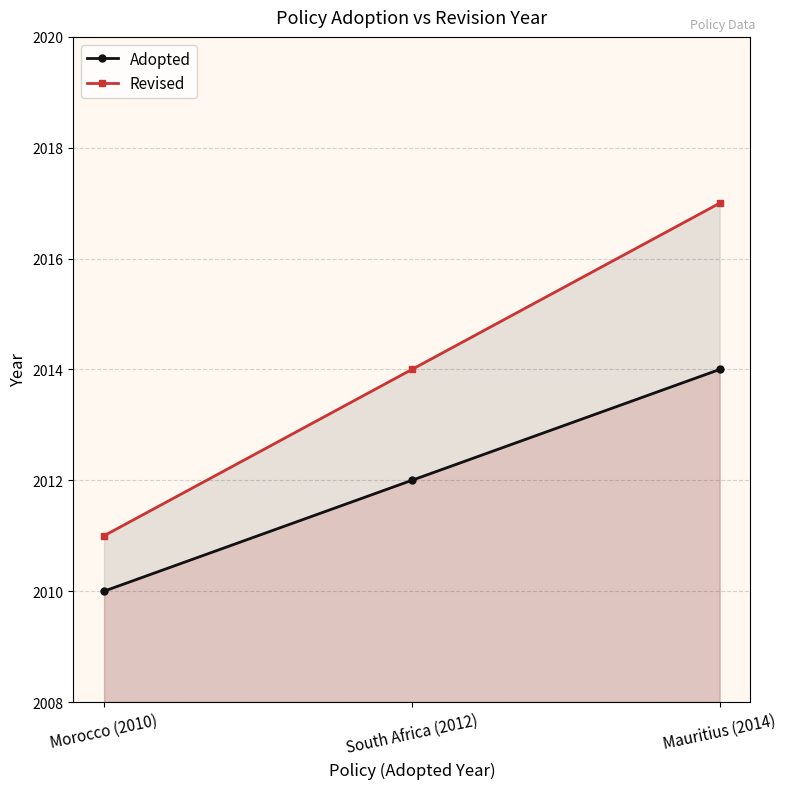

Between South Africa (2012) and Mauritius (2014), which is larger?

Mauritius (2014)